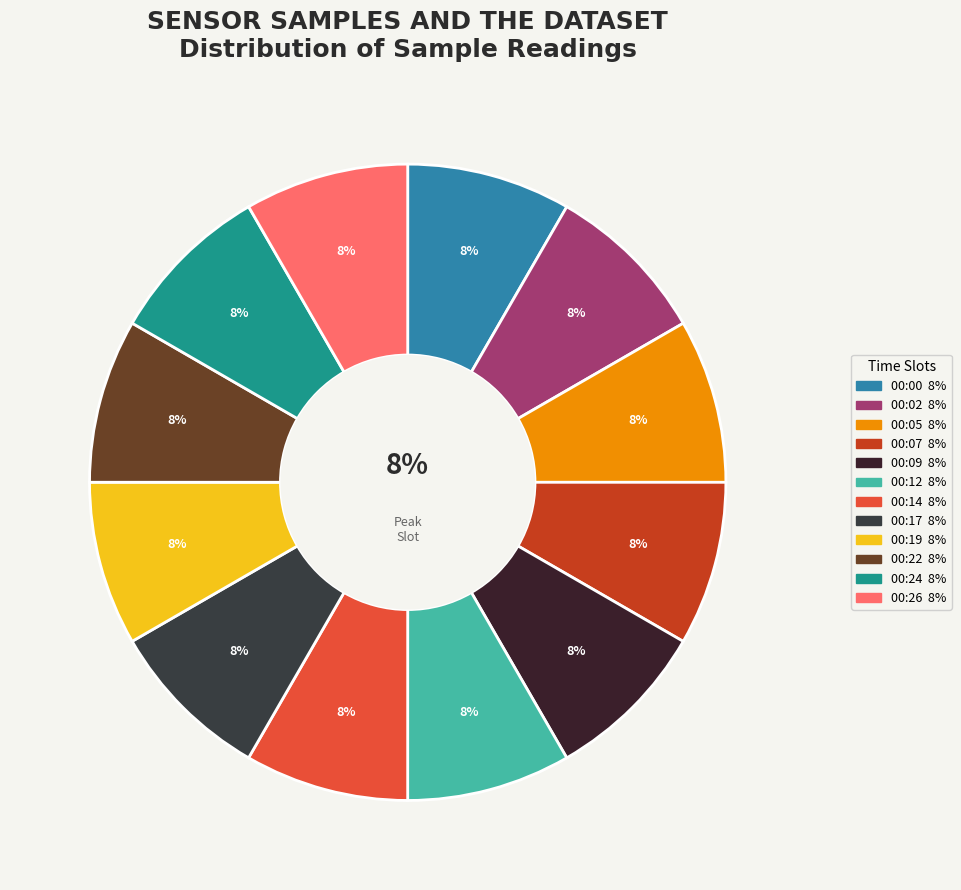

What is the ratio of the value at 00:19 to the value at 00:00?

1.0